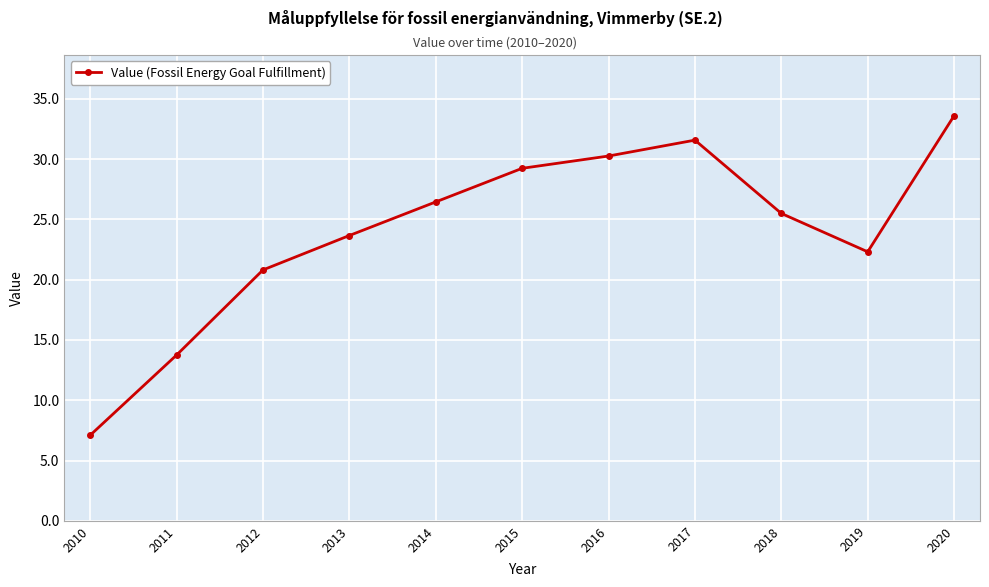

True or false: the data has more than 2 interior local peaks.

False